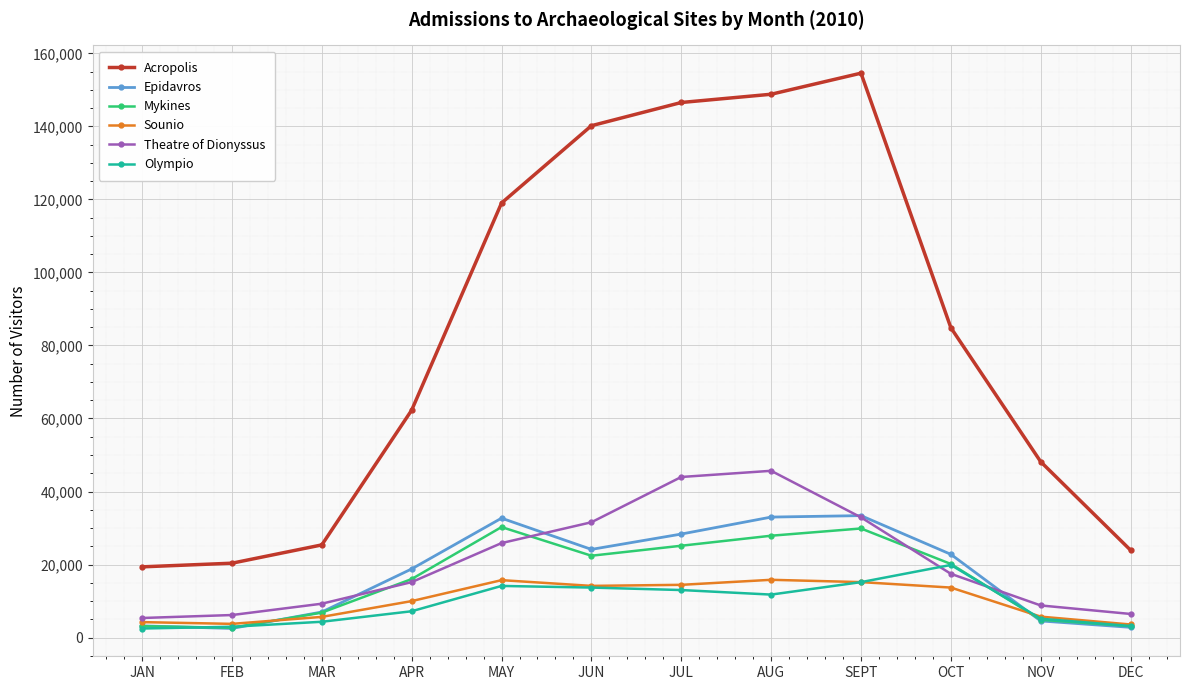

What value does the Acropolis series have at JAN?

19370